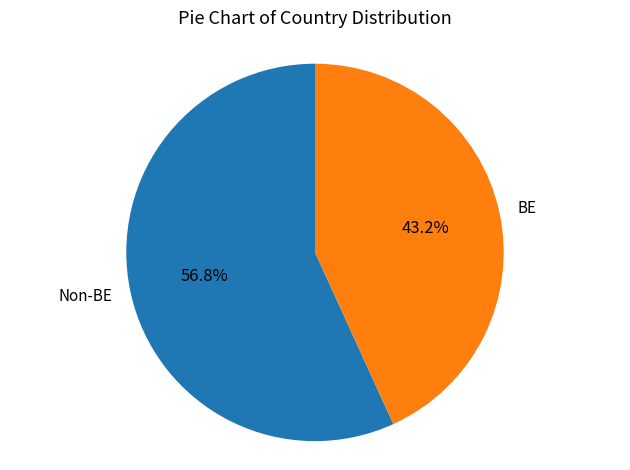

Which slice is the smallest?

BE